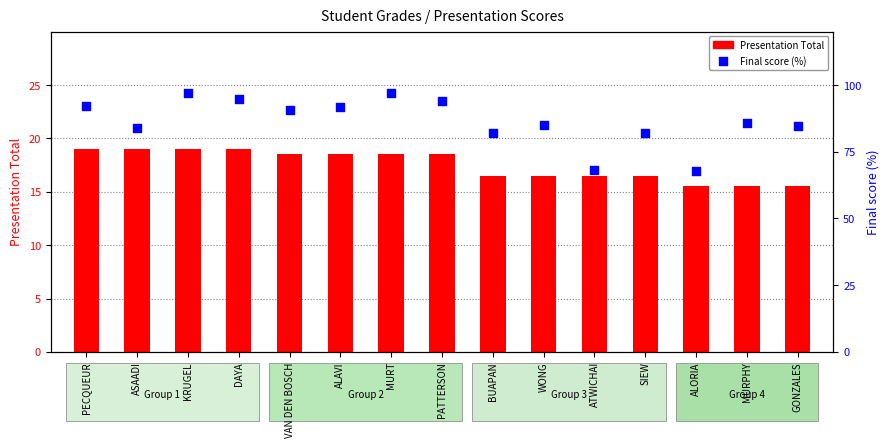

Which series has the largest total across all categories?

Final score